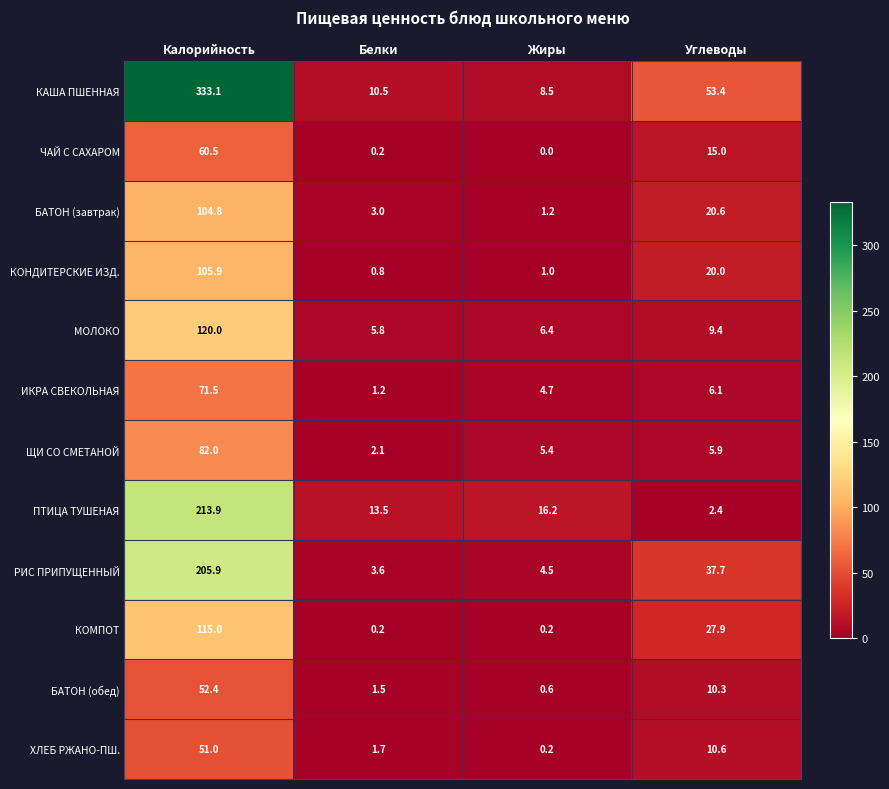

At which label is МОЛОКО closest to 62?

Углеводы